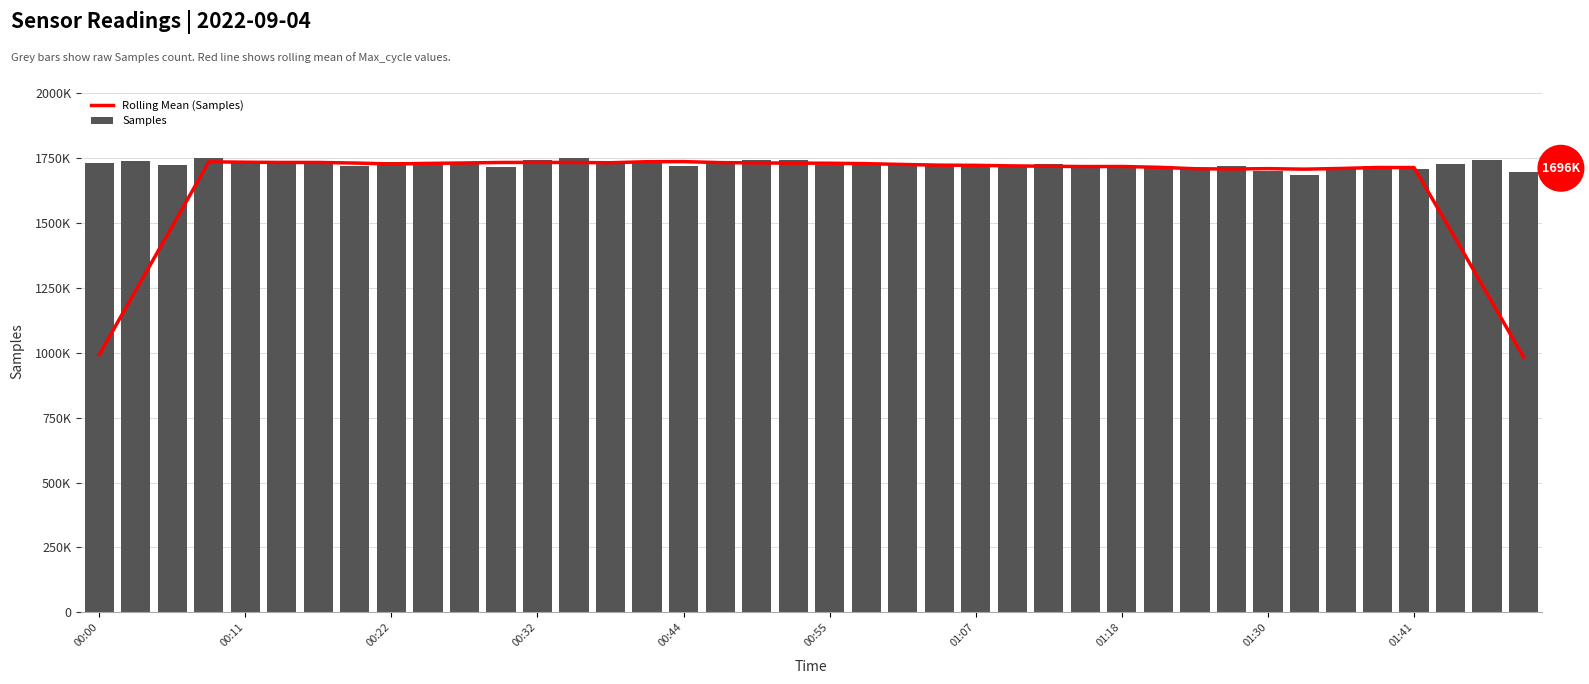

What is the minimum value for Rolling Mean (Samples)?

981958.0